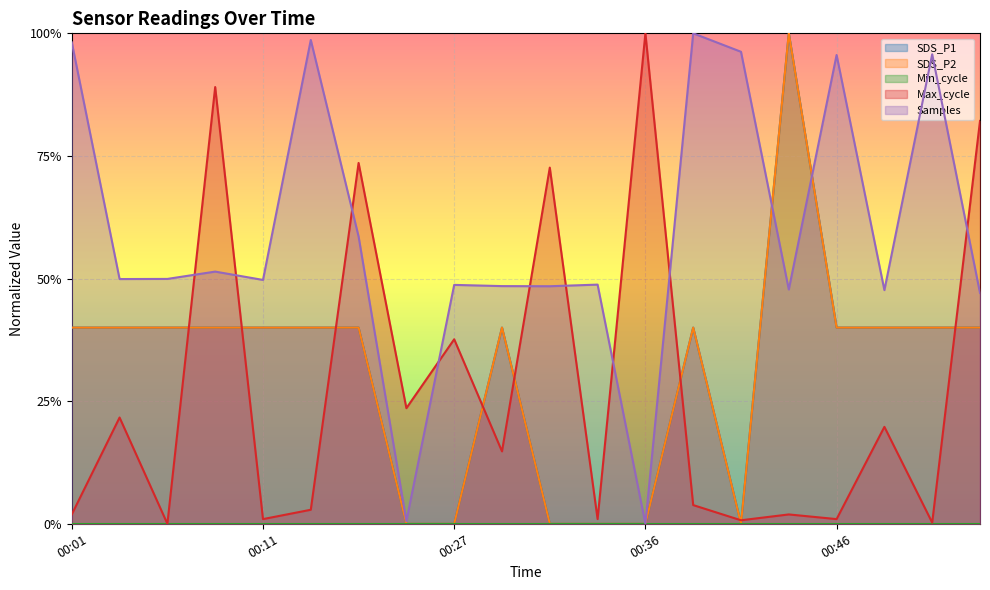

Reading right to left, list all the values displayed in this chart.

SDS_P1: 00:54=0.4	00:51=0.4	00:49=0.4	00:46=0.4	00:44=1.0	00:41=0.0	00:39=0.4	00:36=0.0	00:34=0.0	00:31=0.0	00:29=0.4	00:27=0.0	00:24=0.0	00:22=0.4	00:13=0.4	00:11=0.4	00:09=0.4	00:06=0.4	00:04=0.4	00:01=0.4
SDS_P2: 00:54=0.4	00:51=0.4	00:49=0.4	00:46=0.4	00:44=1.0	00:41=0.0	00:39=0.4	00:36=0.0	00:34=0.0	00:31=0.0	00:29=0.4	00:27=0.0	00:24=0.0	00:22=0.4	00:13=0.4	00:11=0.4	00:09=0.4	00:06=0.4	00:04=0.4	00:01=0.4
Max_cycle: 00:54=0.8	00:51=0.0	00:49=0.2	00:46=0.0	00:44=0.0	00:41=0.0	00:39=0.0	00:36=1.0	00:34=0.0	00:31=0.7	00:29=0.1	00:27=0.4	00:24=0.2	00:22=0.7	00:13=0.0	00:11=0.0	00:09=0.9	00:06=0.0	00:04=0.2	00:01=0.0
Samples: 00:54=0.5	00:51=1.0	00:49=0.5	00:46=1.0	00:44=0.5	00:41=1.0	00:39=1.0	00:36=0.0	00:34=0.5	00:31=0.5	00:29=0.5	00:27=0.5	00:24=0.0	00:22=0.6	00:13=1.0	00:11=0.5	00:09=0.5	00:06=0.5	00:04=0.5	00:01=1.0